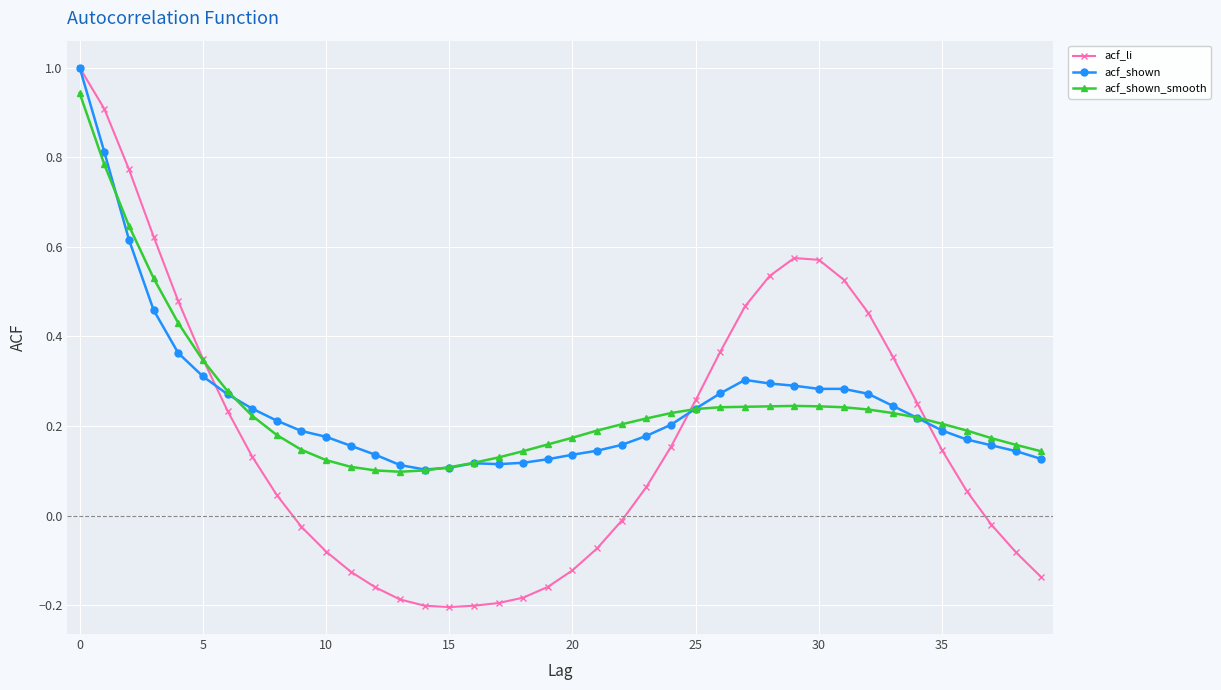

True or false: acf_shown has more than 0 interior local peaks.

True